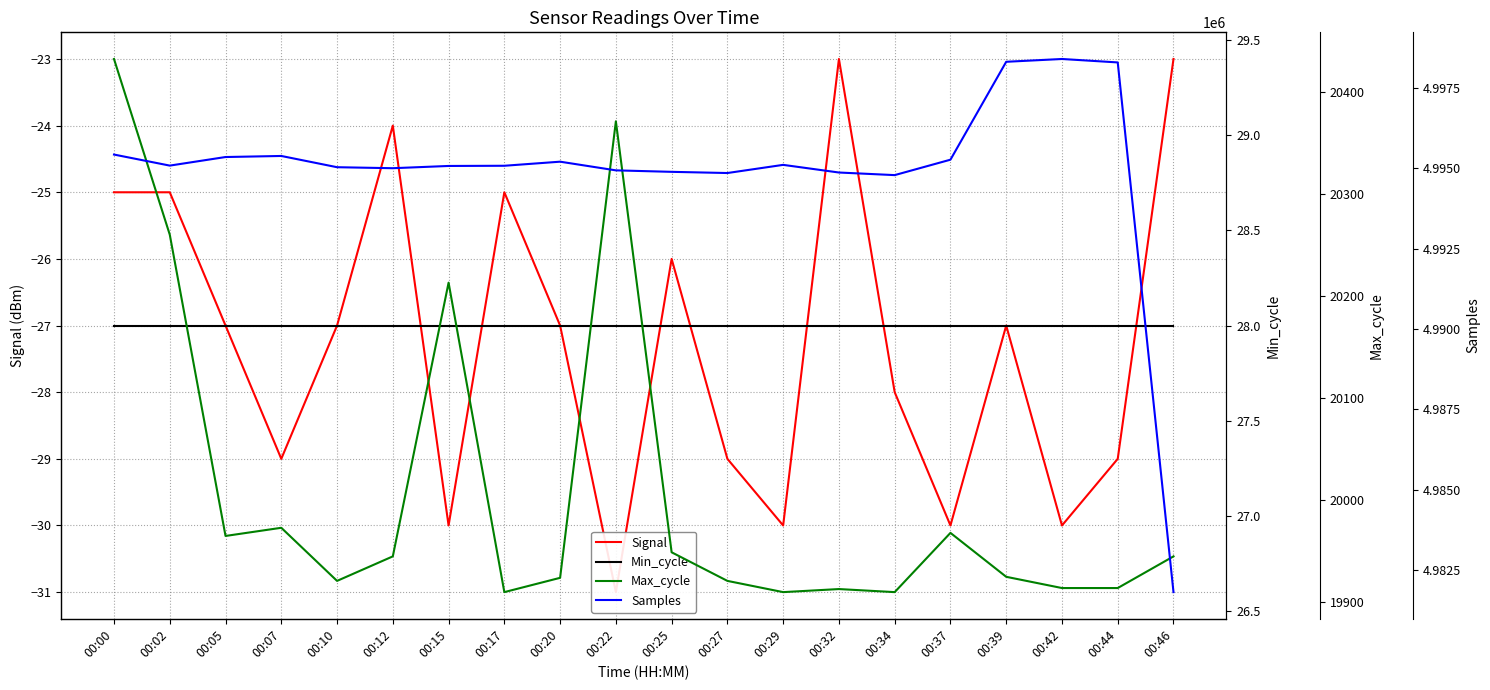

At which label is Max_cycle closest to 20171?

00:15